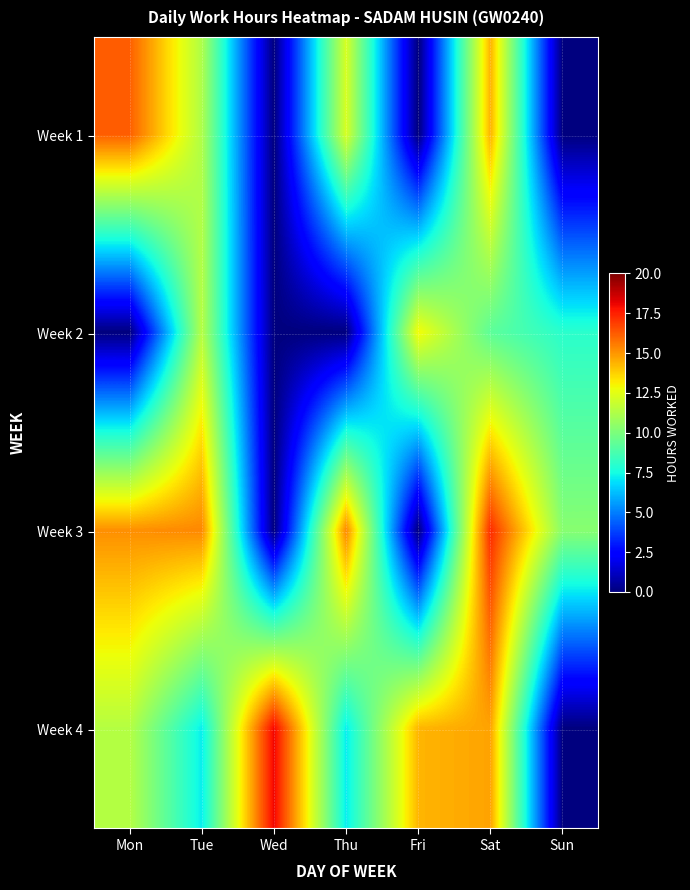

What is the total value across all series at Fri?

27.3